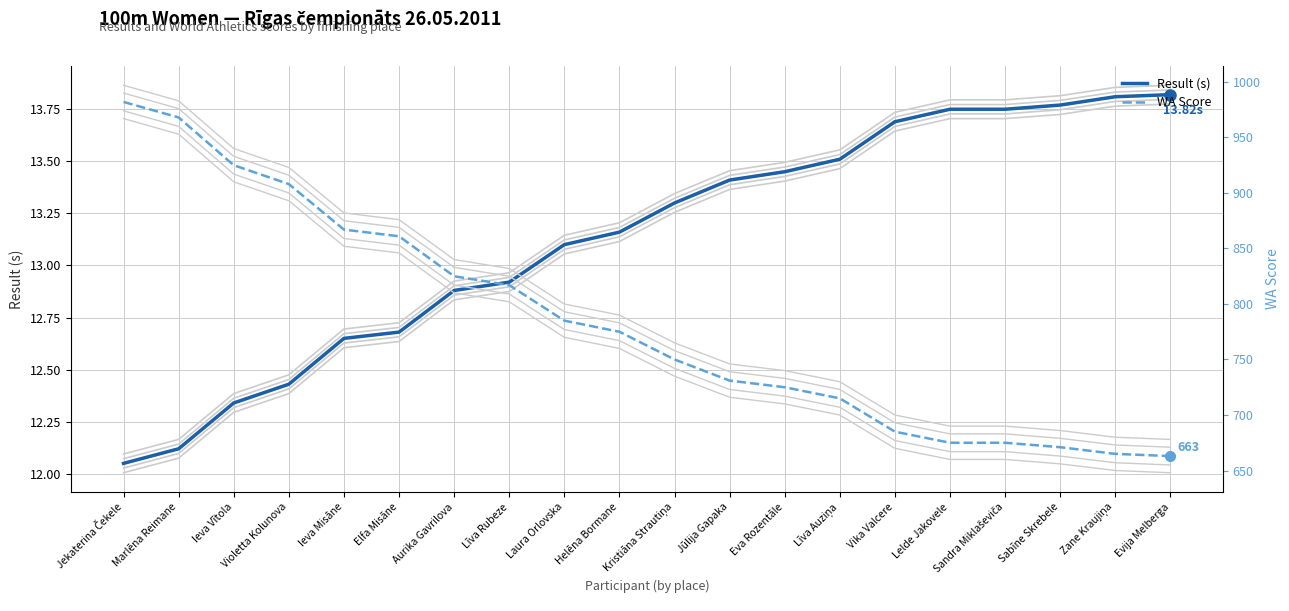

What is the label of the 10th point from the left?

Helēna Bormane